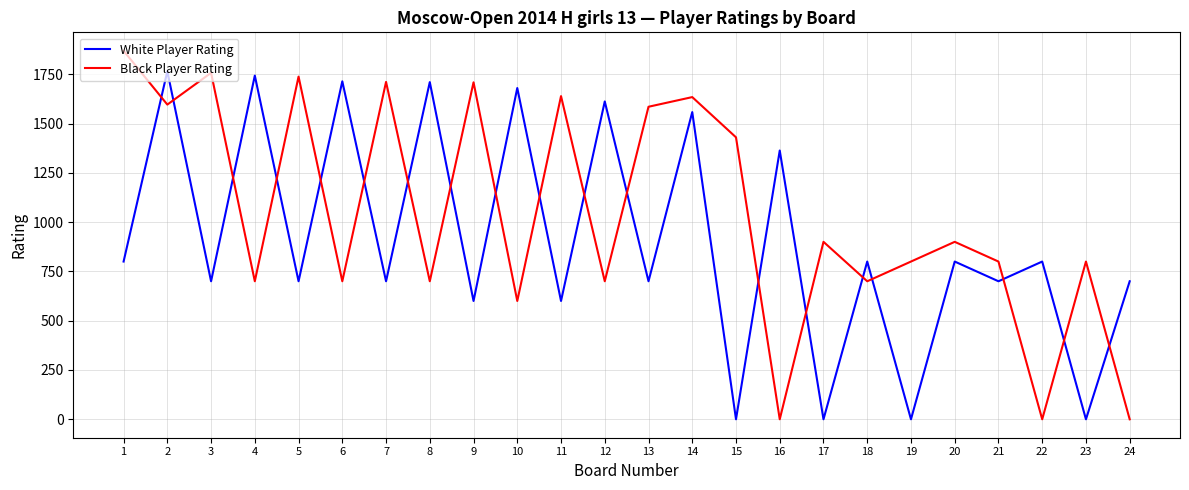

Between which two adjacent categories do White Player Rating and Black Player Rating first intersect?

1 and 2